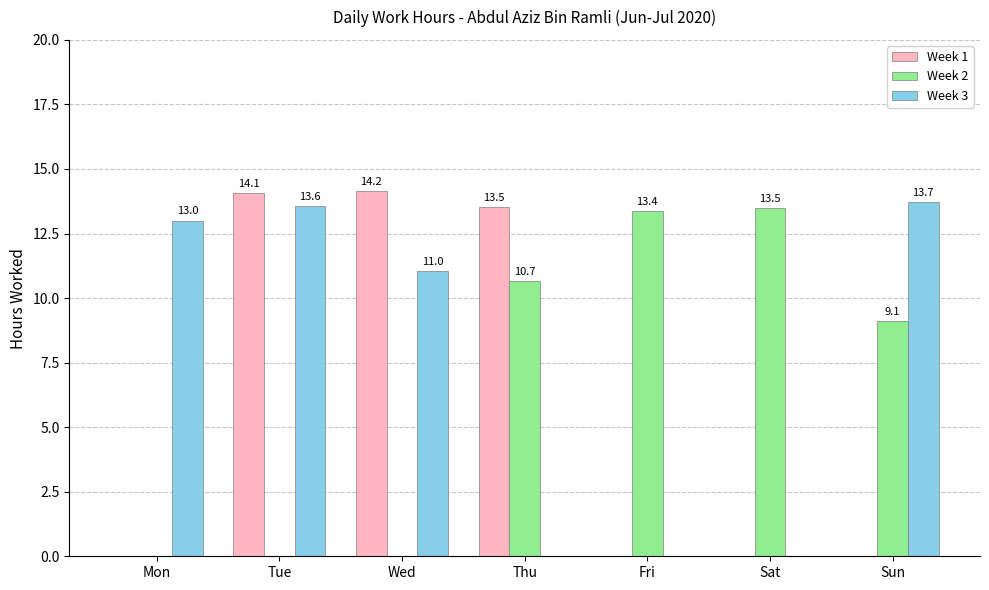

Which series has the largest range (max minus min)?

Week 1